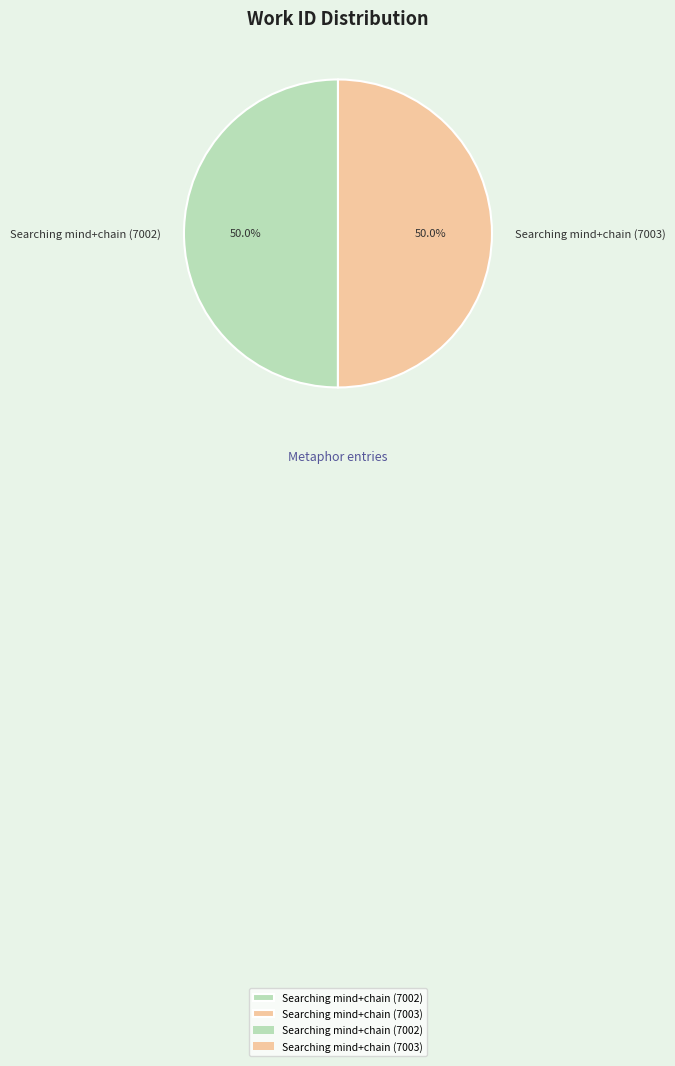

What is the ratio of the value at Searching mind+chain (7002) to the value at Searching mind+chain (7003)?

1.0